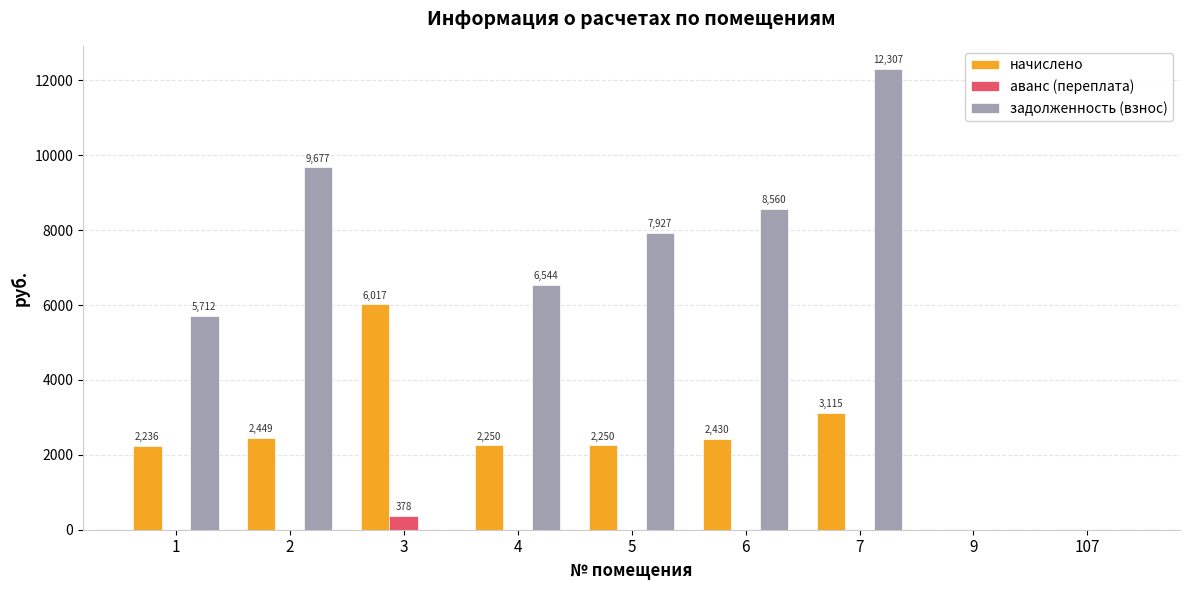

At which category is the sum across all series the highest?

7